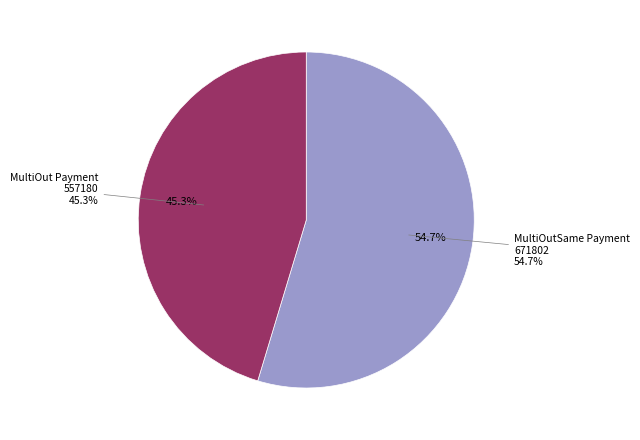

The 671802 slice represents 64% of the pie. True or false?

False